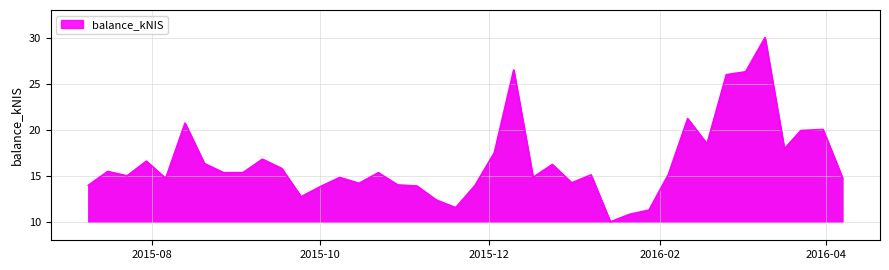

What is the difference between the maximum and minimum values?

20.0